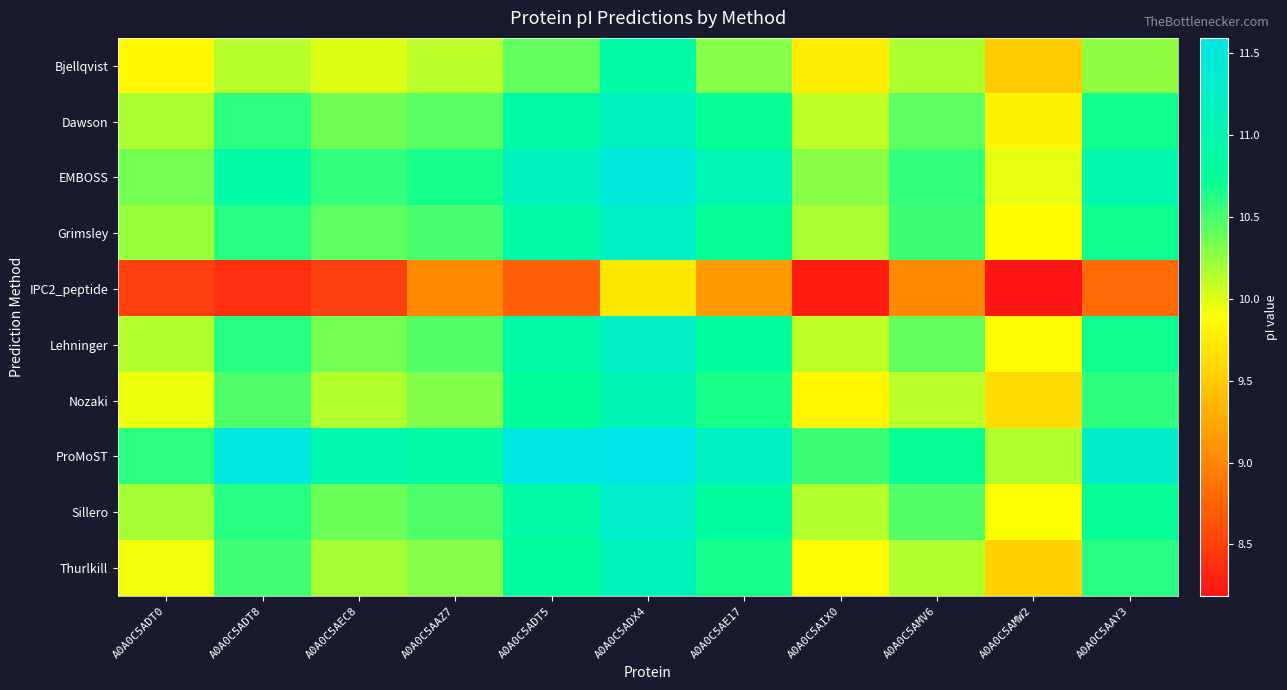

What is the greatest value displayed?

11.6